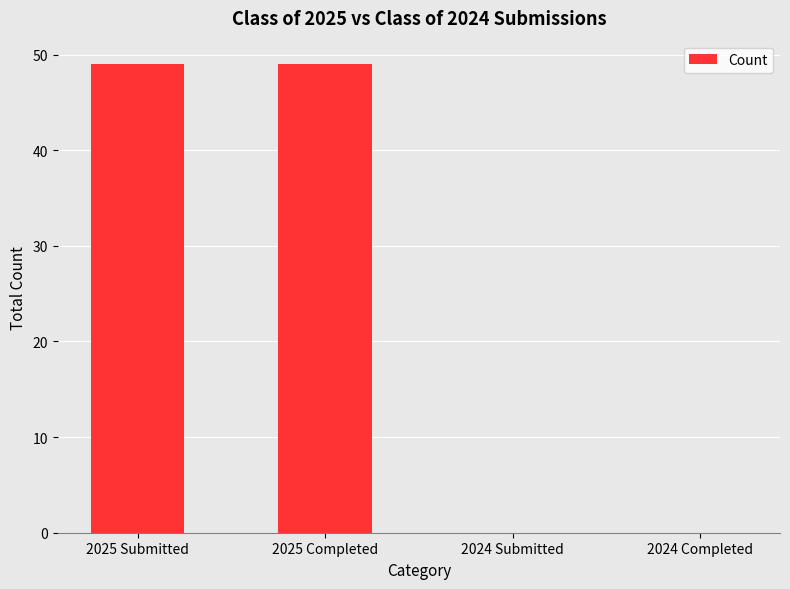

What is the sum of all values?

98